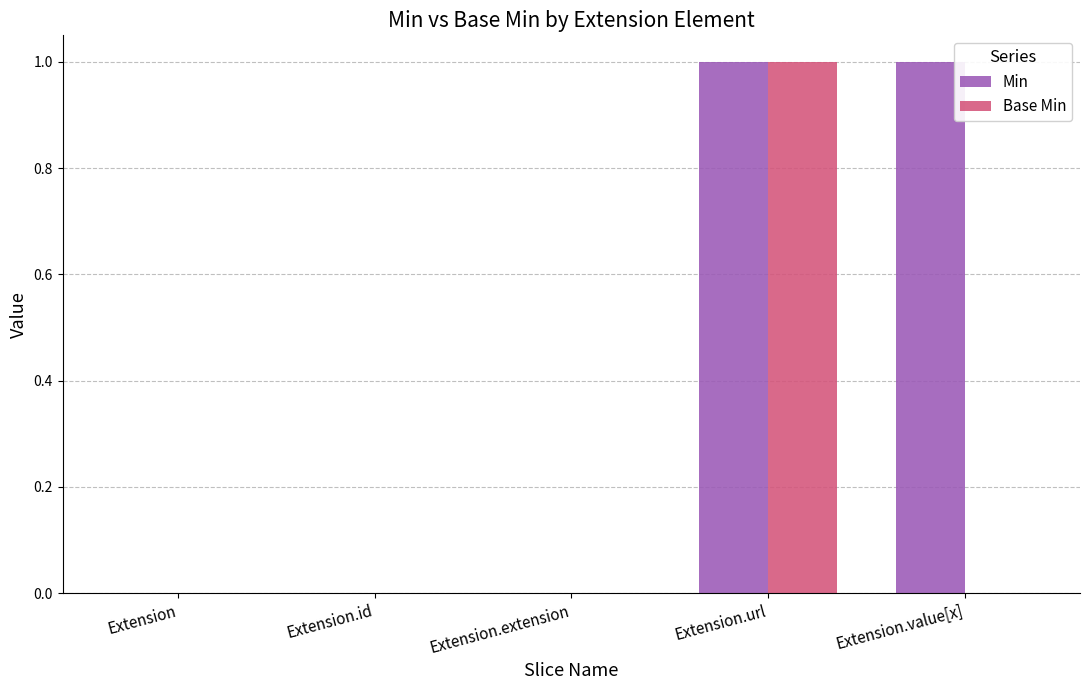

At which category is the sum across all series the highest?

Extension.url